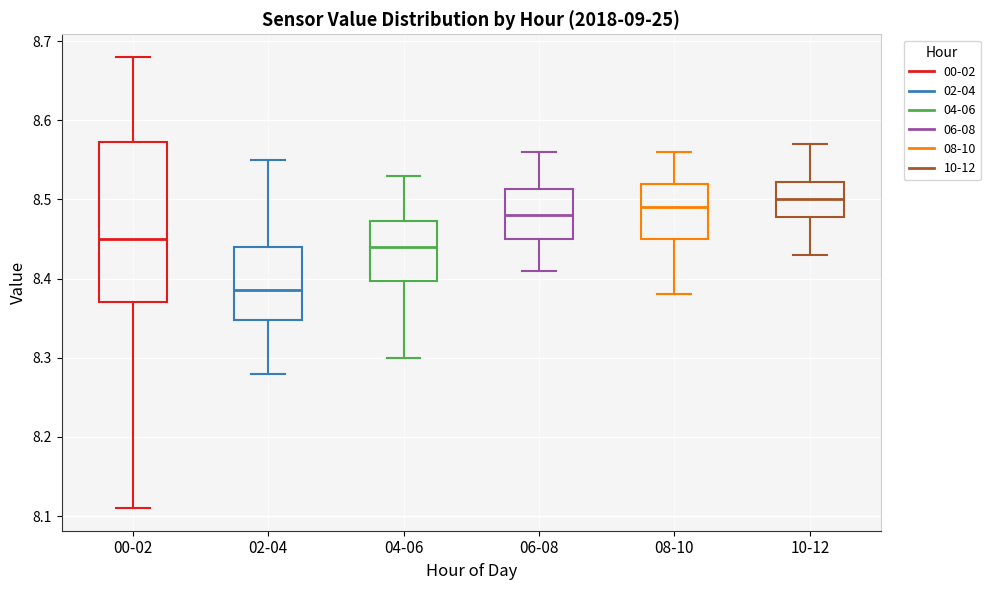

Which box is the tallest, from its lower edge to its upper edge?

00-02